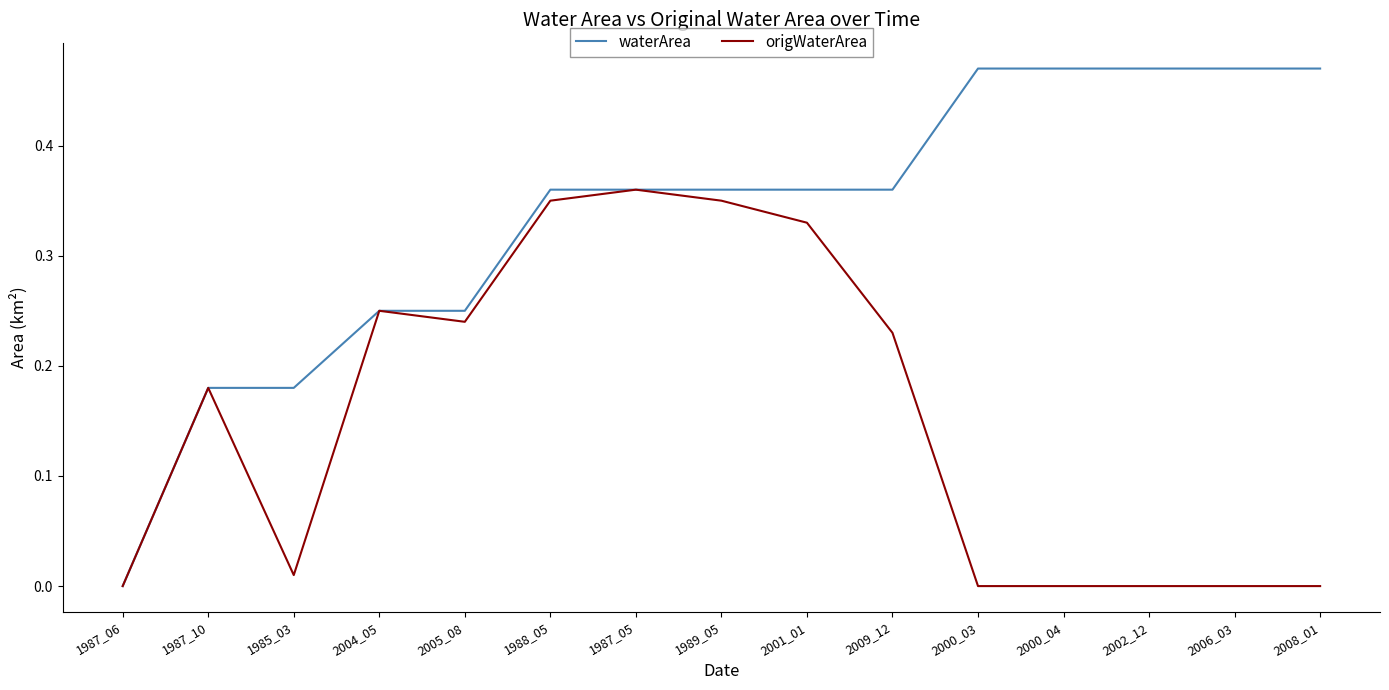

The value of origWaterArea at 2008_01 is 0.0. True or false?

True